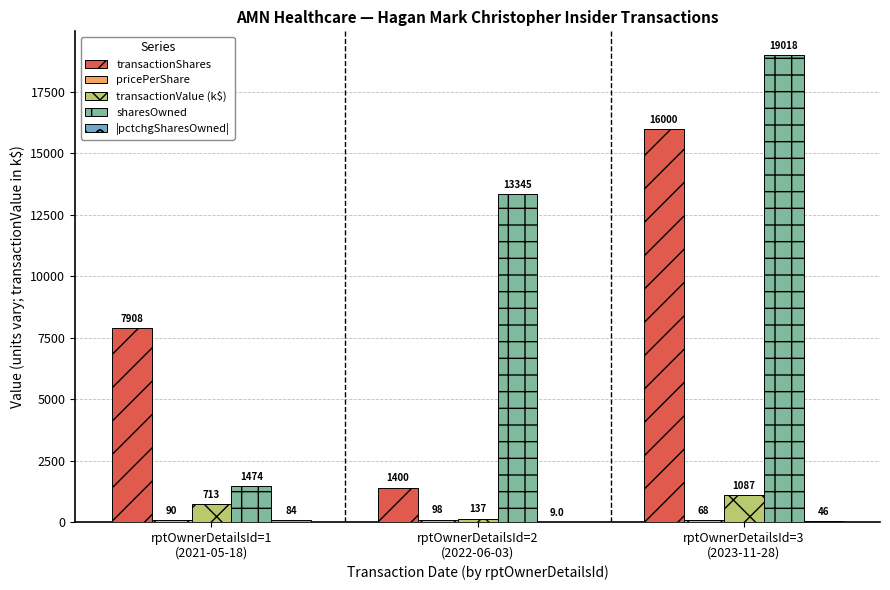

What is the sum of all sharesOwned values?

33837.0